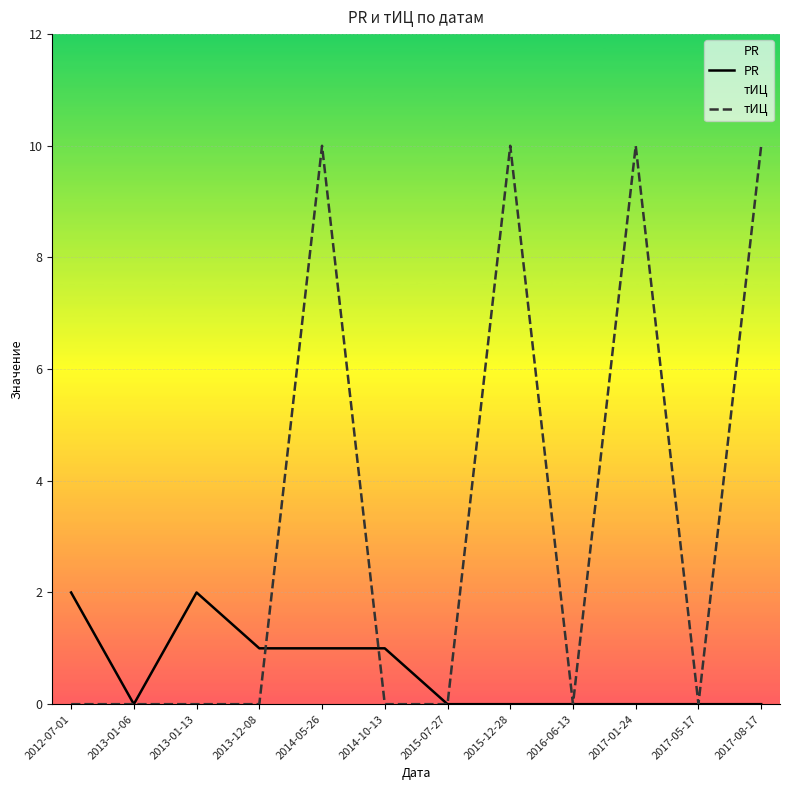

What is the average value of the тИЦ series?

3